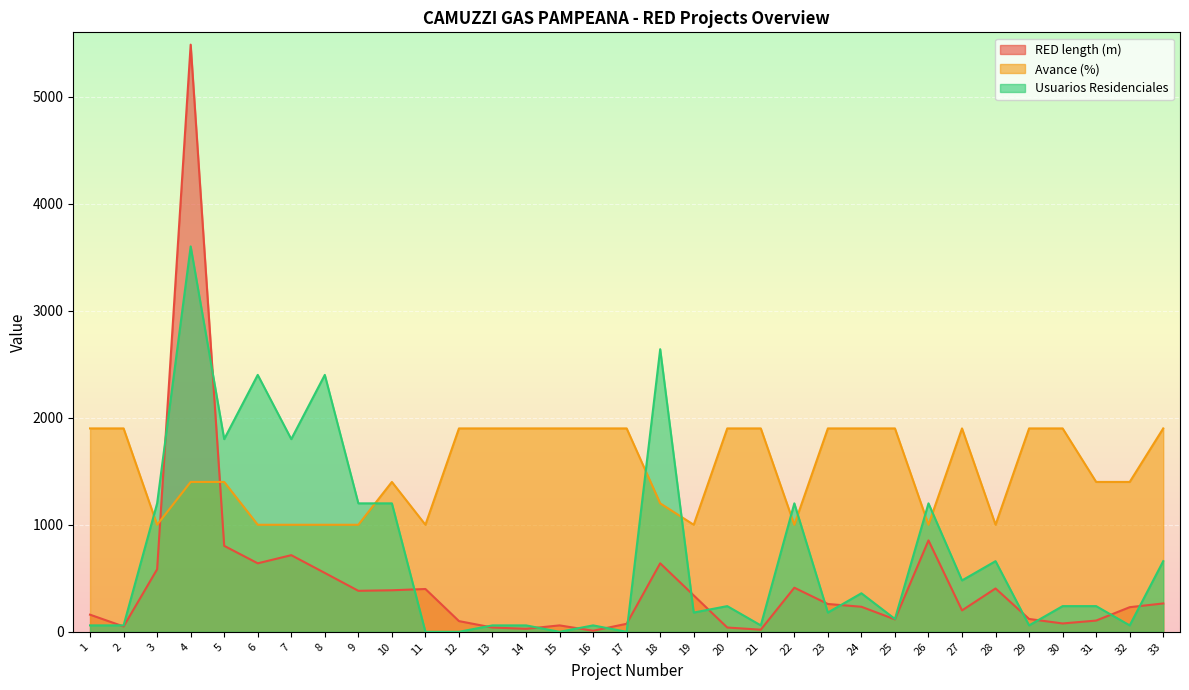

Between 19 and 29, which series saw the biggest shift?

Avance (%)